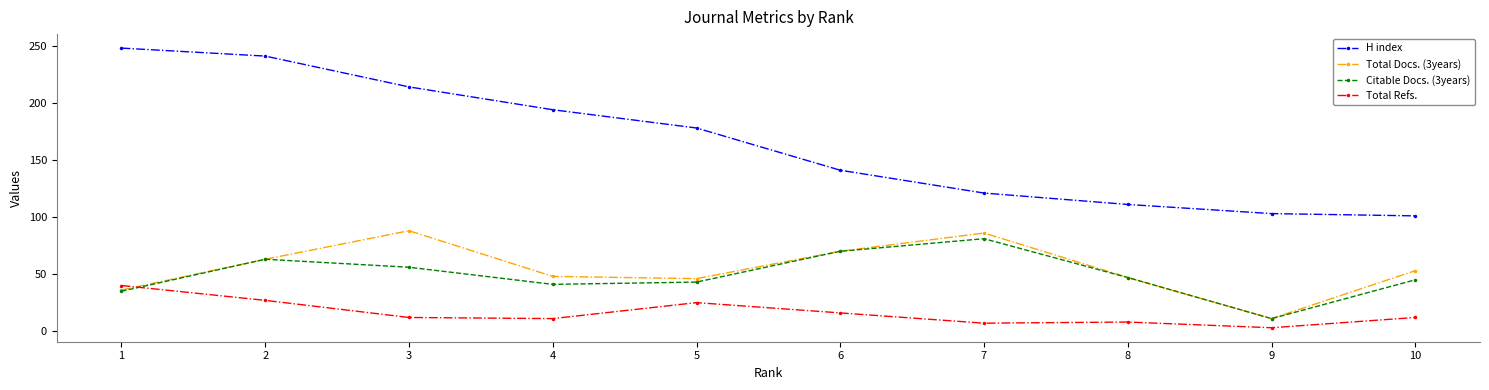

What is the sum of all Total Docs. (3years) values?

548